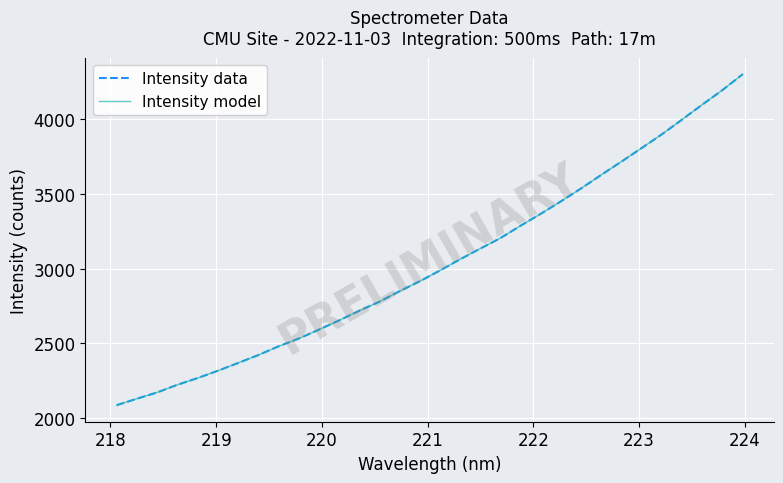

Is this an area chart (filled region under the line)?

No